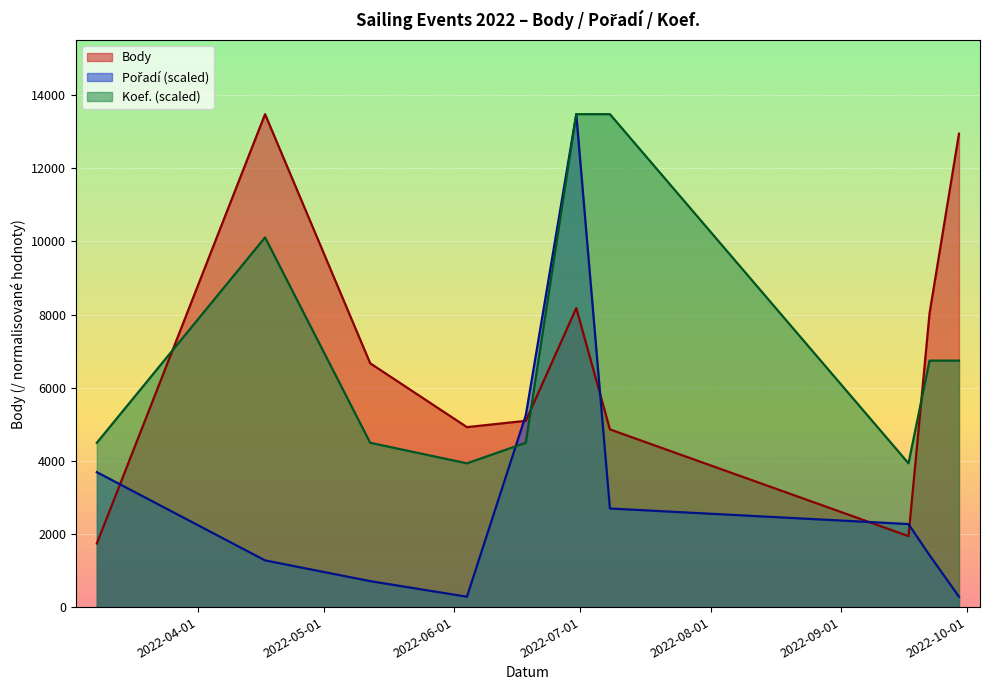

Reading left to right, what are all the values shown in this chart?

Body: 2022-03-08=1740.0	2022-04-17=13479.0	2022-05-12=6667.0	2022-06-04=4921.0	2022-06-18=5093.0	2022-06-30=8178.0	2022-07-08=4859.0	2022-09-17=1940.0	2022-09-22=8030.0	2022-09-29=12945.0
Pořadí: 2022-03-08=3689.0	2022-04-17=1277.0	2022-05-12=709.4	2022-06-04=283.8	2022-06-18=5249.7	2022-06-30=13479.0	2022-07-08=2695.8	2022-09-17=2270.1	2022-09-22=1418.8	2022-09-29=283.8
Koef.: 2022-03-08=4493.0	2022-04-17=10109.2	2022-05-12=4493.0	2022-06-04=3931.4	2022-06-18=4493.0	2022-06-30=13479.0	2022-07-08=13479.0	2022-09-17=3931.4	2022-09-22=6739.5	2022-09-29=6739.5